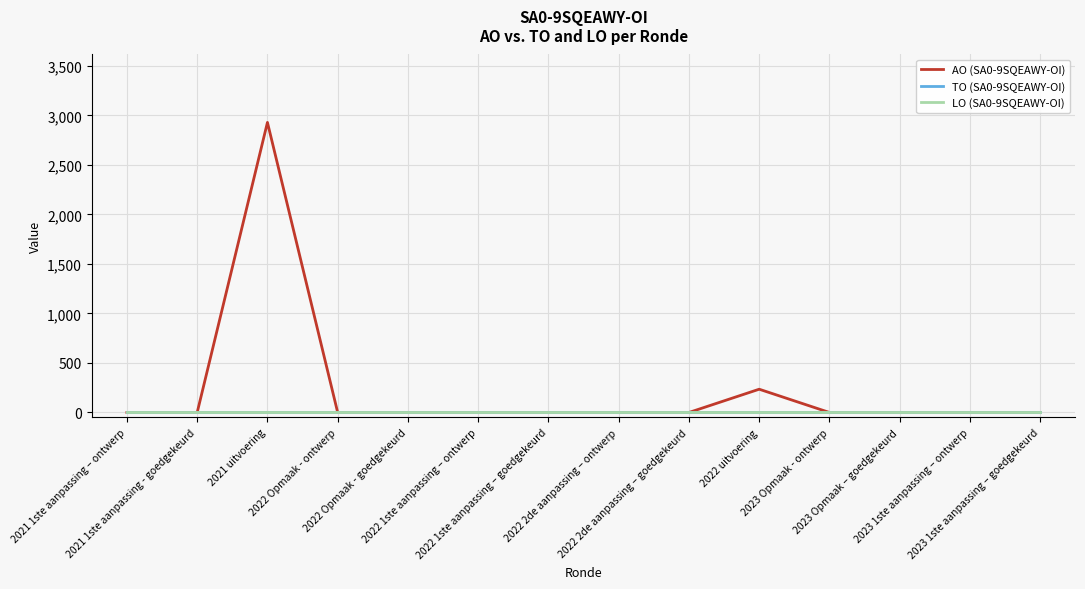

The value of AO (SA0-9SQEAWY-OI) at 2022 uitvoering is 235. True or false?

True